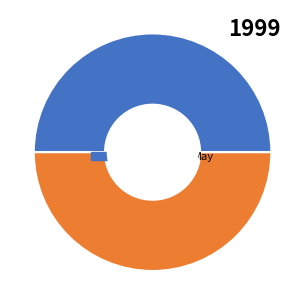

Do May and Apr together represent more than half of the pie?

Yes